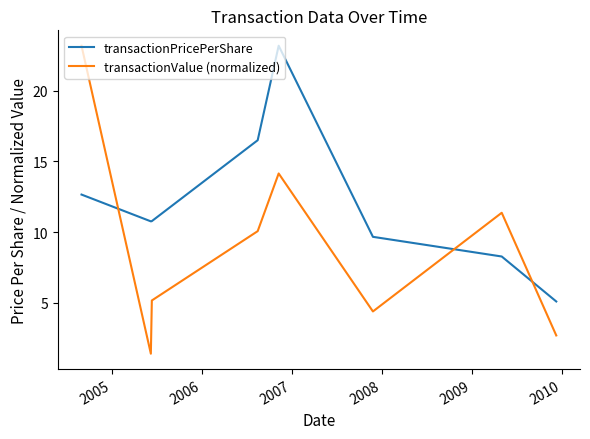

List the series in order of their overall mean, lowest first.

transactionValue (normalized), transactionPricePerShare